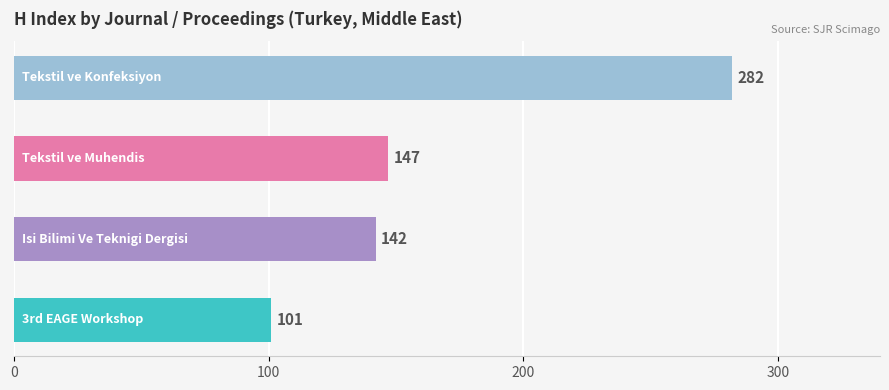

What is the difference between the second highest and minimum values?

46